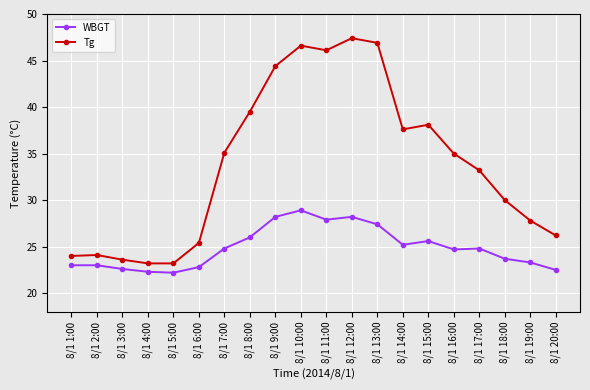

True or false: WBGT and Tg intersect in this chart.

False